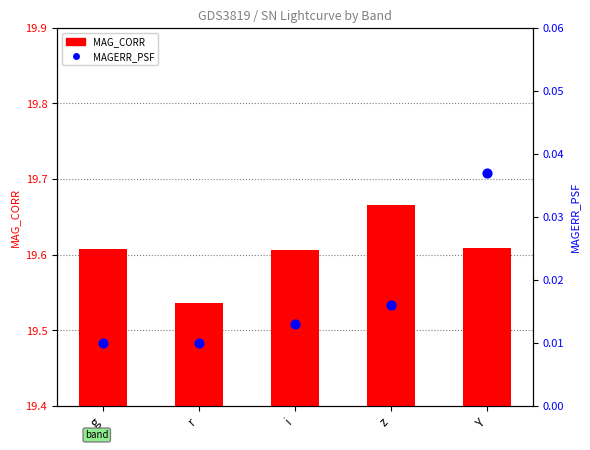

At how many categories does at least one series exceed 0?

5